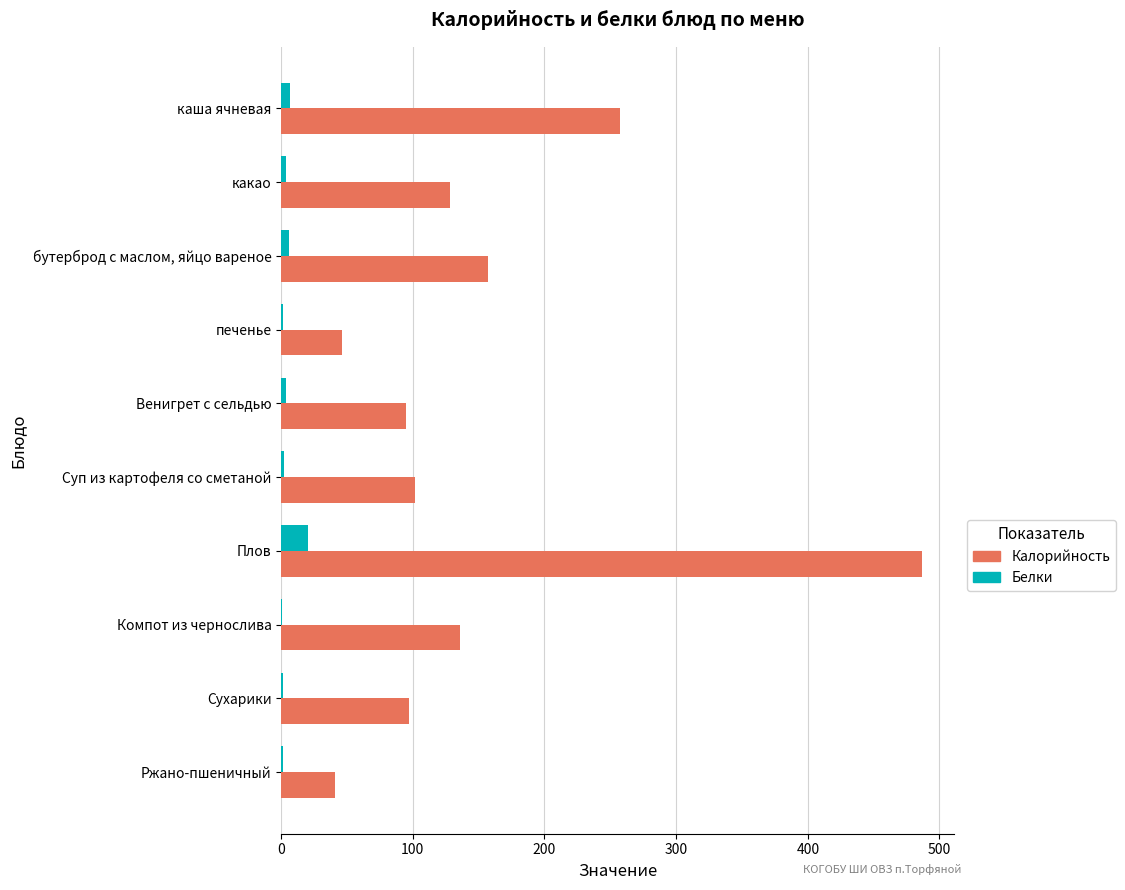

What is the maximum value for Калорийность?

487.0